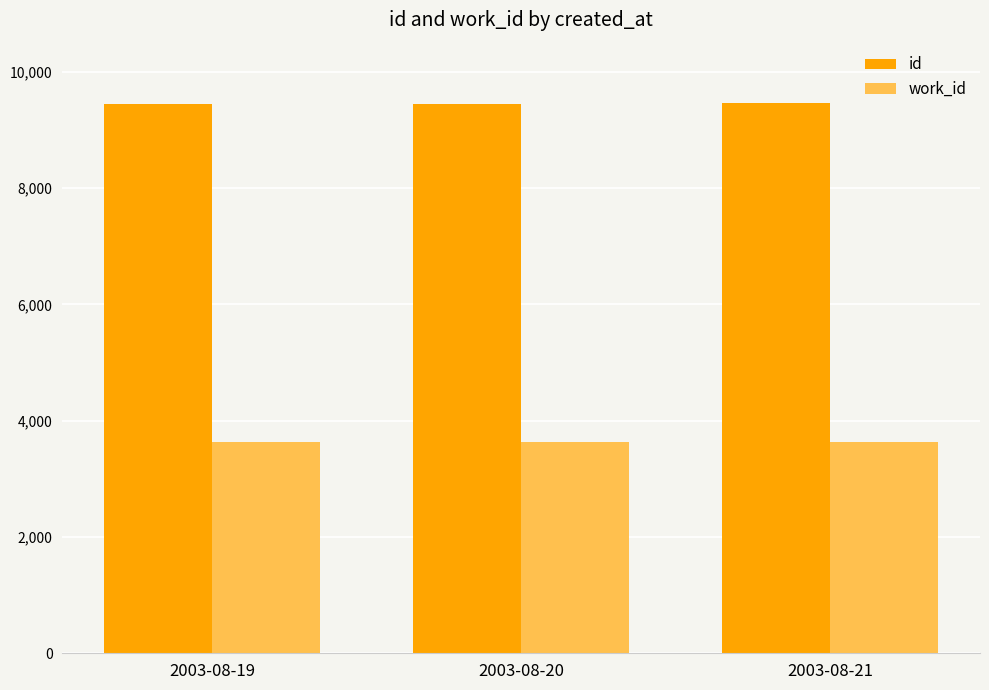

What is the maximum value for id?

9456